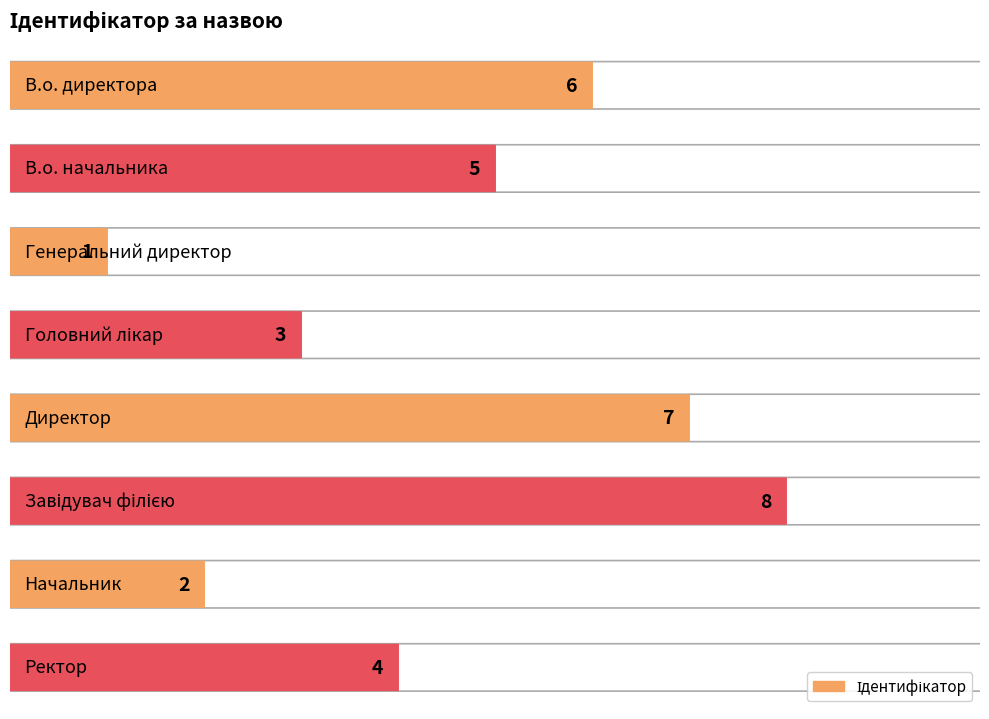

Where is the data nearest to the value 4?

Ректор